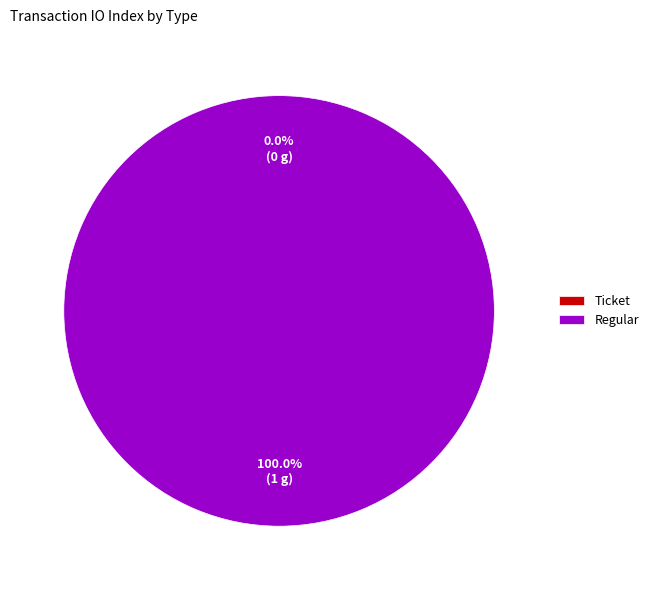

How many slices are in this pie chart?

2